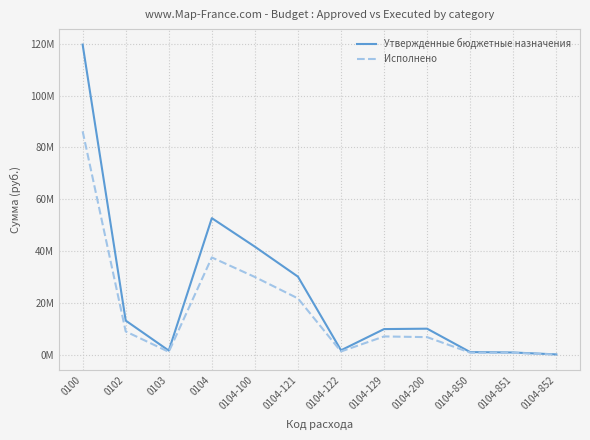

What is the label of the 8th point from the right?

0104-100